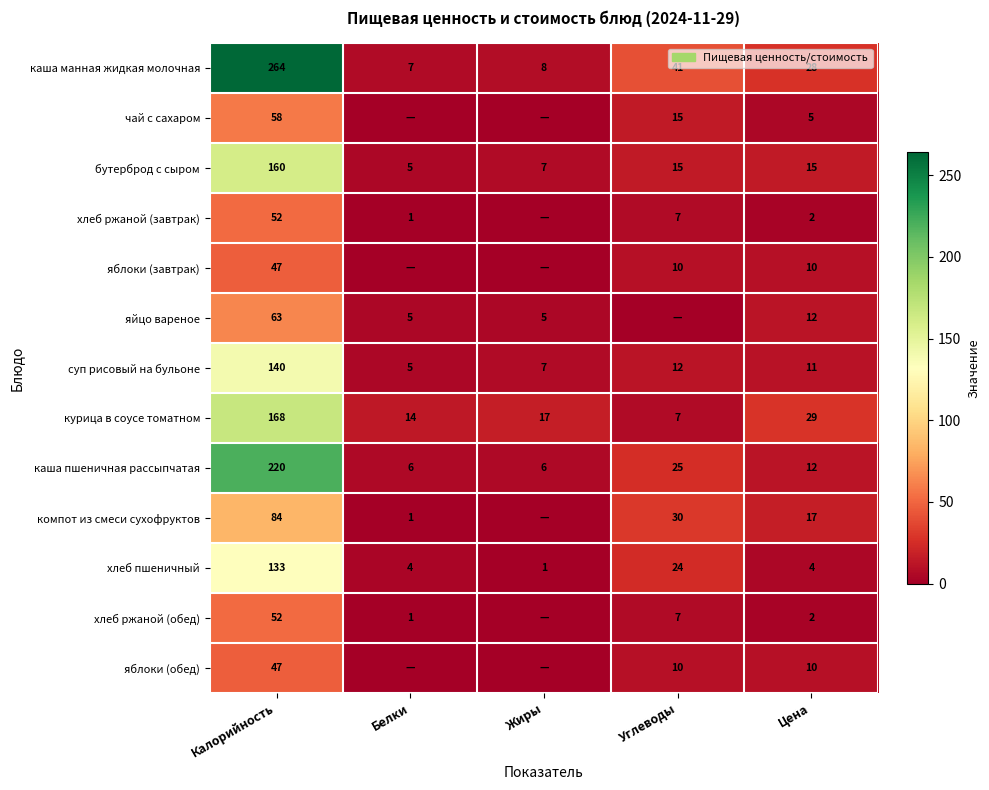

At which category is the sum across all series the highest?

Калорийность